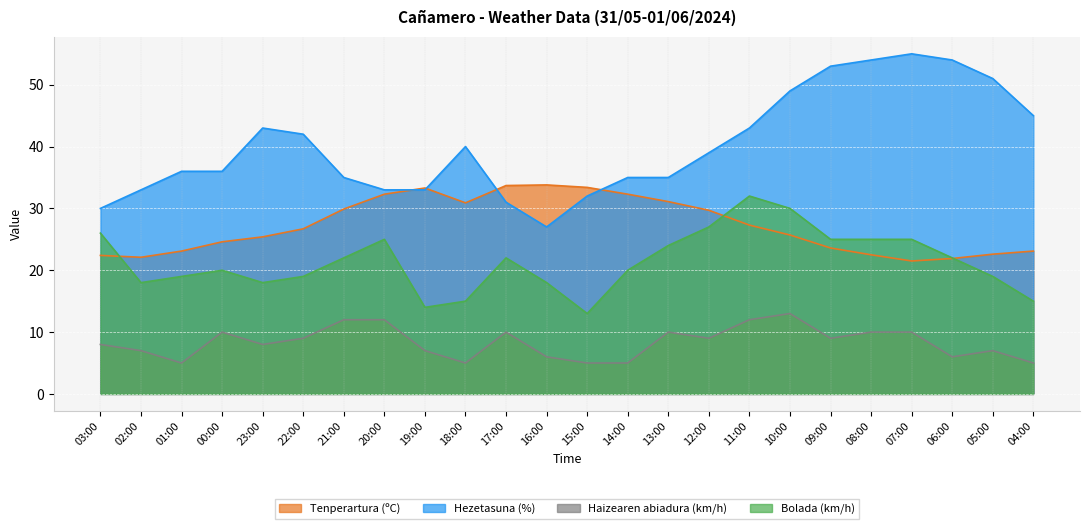

The Tenperartura (ºC) series shows 29.9 at 21:00. True or false?

True